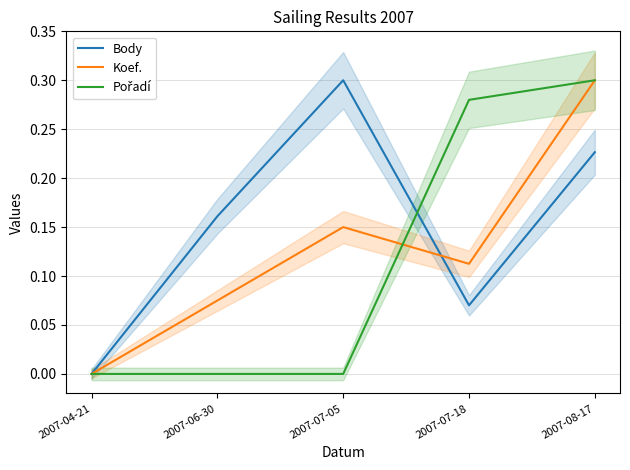

Which series has the widest spread of values?

Body